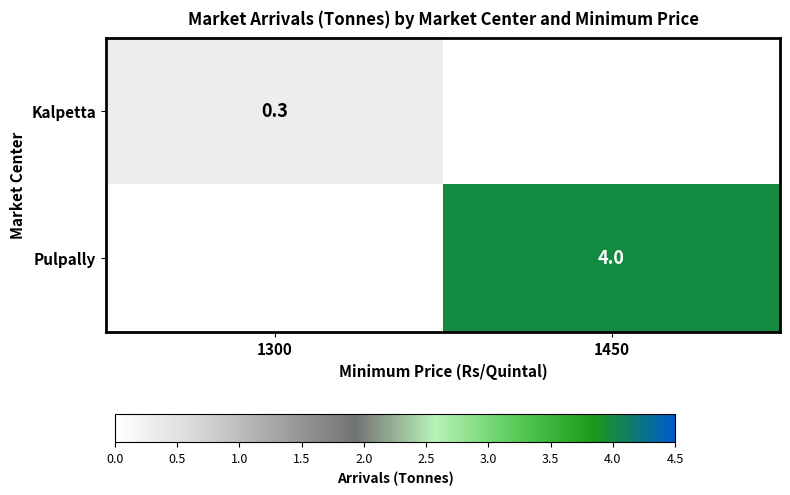

True or false: Pulpally has a value of 1.4 at 1450.

False